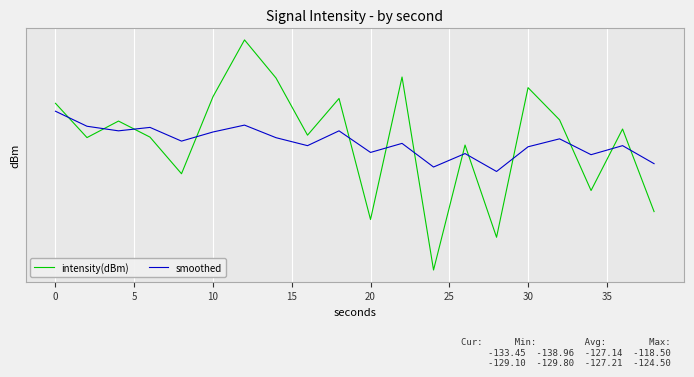

What is the average value of the intensity(dBm) series?

-127.1